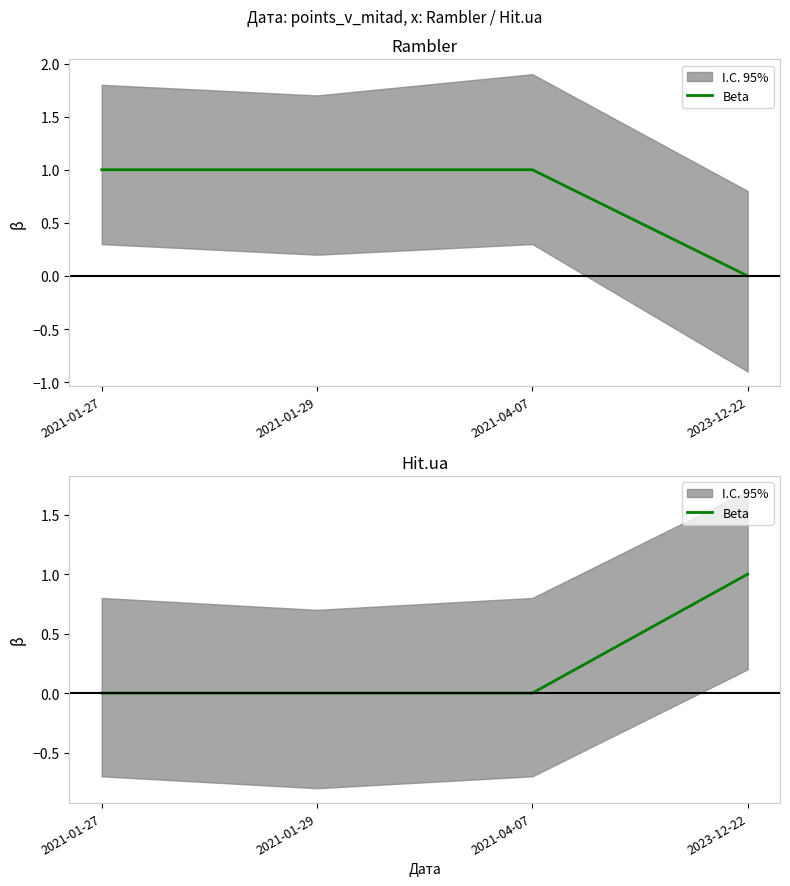

True or false: the data shows 1 at 2021-01-29.

False